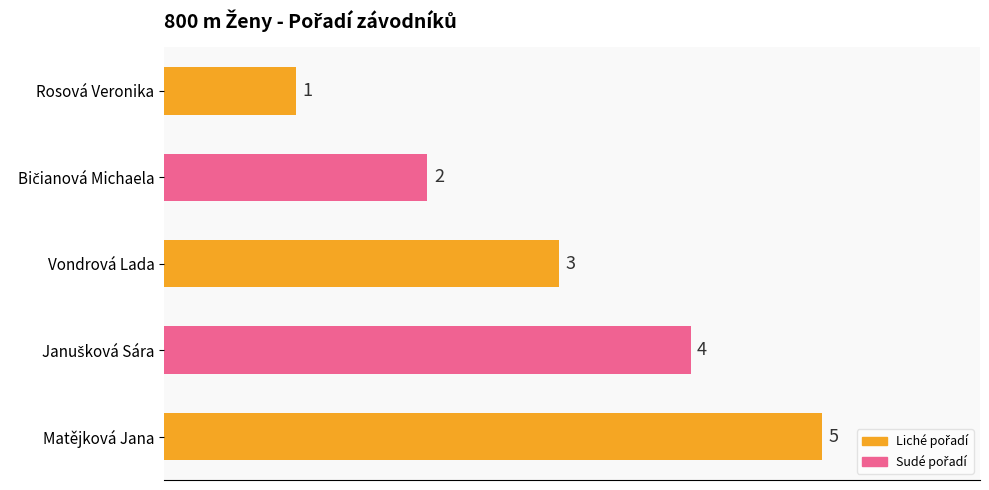

True or false: the data shows 5 at Vondrová Lada.

False